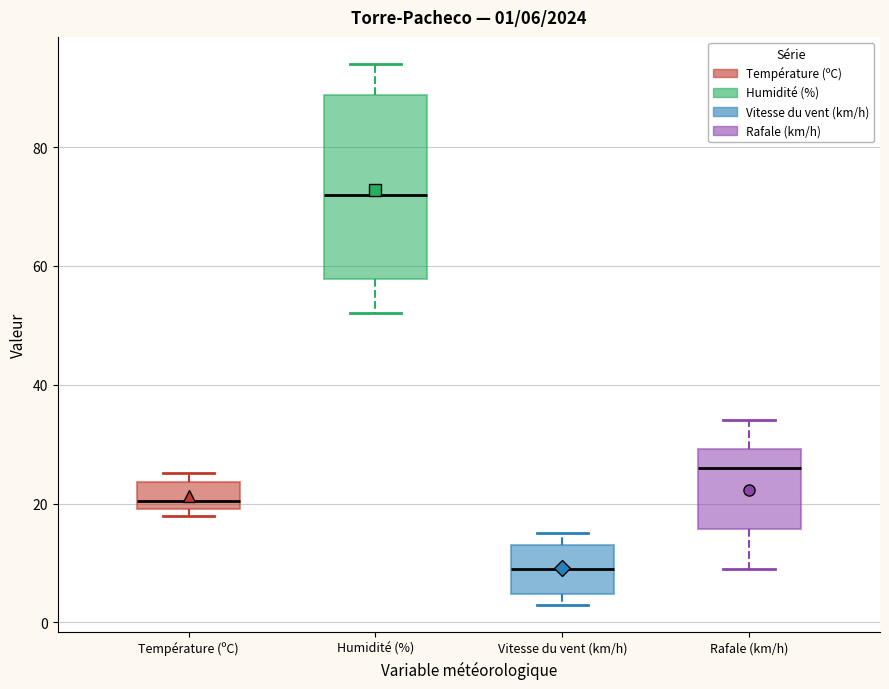

Which box is the tallest, from its lower edge to its upper edge?

Humidité (%)